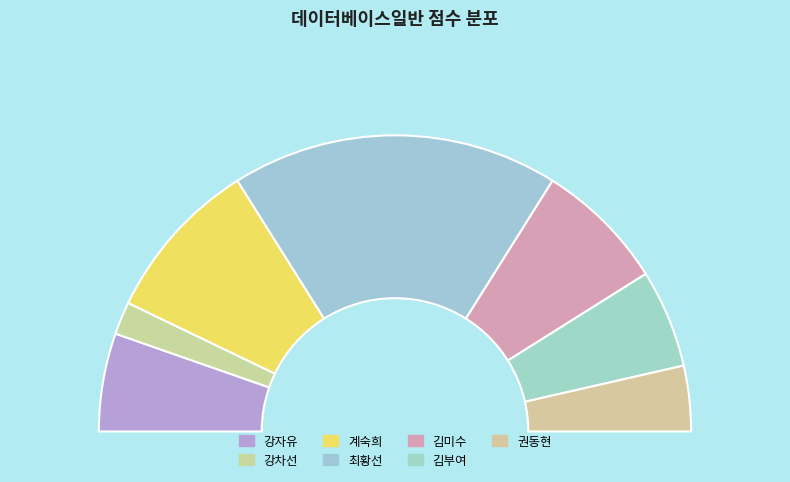

To the nearest percent, what is the difference between the 강차선 and 김미수 slice percentages?

11%